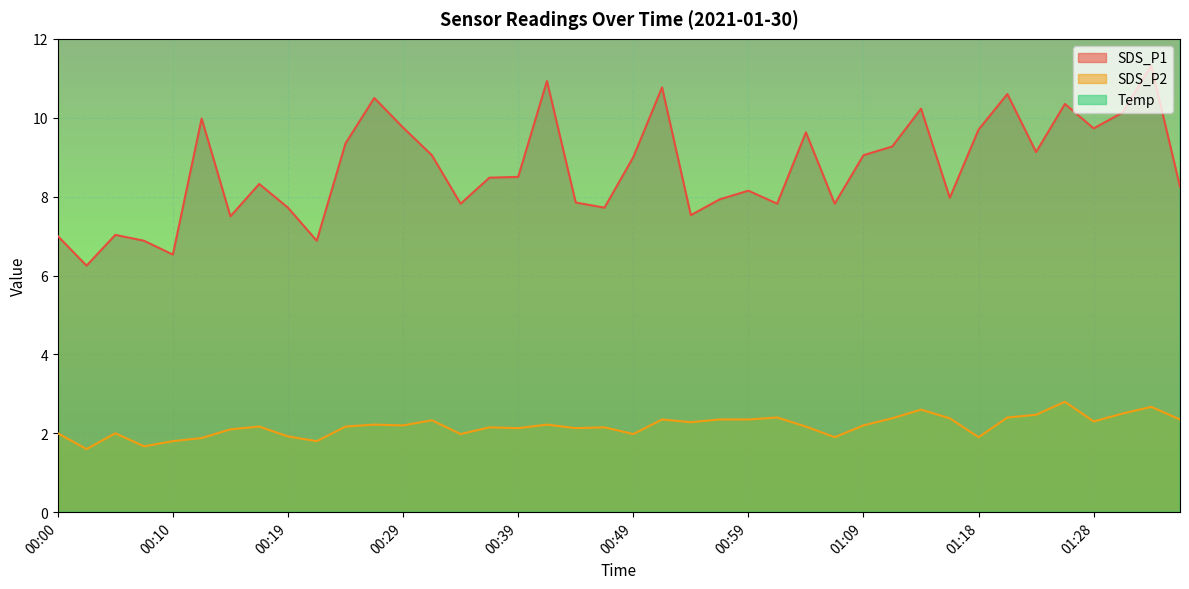

Reading right to left, extract all data points from this chart.

SDS_P1: 8.2	11.3	10.1	9.7	10.3	9.1	10.6	9.7	8.0	10.2	9.3	9.1	7.8	9.6	7.8	8.2	7.9	7.5	10.8	9.0	7.7	7.8	10.9	8.5	8.5	7.8	9.1	9.8	10.5	9.3	6.9	7.7	8.3	7.5	10.0	6.5	6.9	7.0	6.2	7.0
SDS_P2: 2.4	2.7	2.5	2.3	2.8	2.5	2.4	1.9	2.4	2.6	2.4	2.2	1.9	2.2	2.4	2.4	2.4	2.3	2.4	2.0	2.1	2.1	2.2	2.1	2.1	2.0	2.3	2.2	2.2	2.2	1.8	1.9	2.2	2.1	1.9	1.8	1.7	2.0	1.6	2.0
Temp: 16.2	16.3	16.2	16.3	16.3	16.3	16.3	16.3	16.3	16.3	16.3	16.4	16.4	16.4	16.4	16.4	16.4	16.4	16.5	16.5	16.5	16.5	16.5	16.5	16.5	16.5	16.5	16.5	16.6	16.6	16.6	16.6	16.6	16.6	16.7	16.7	16.7	16.7	16.7	16.7